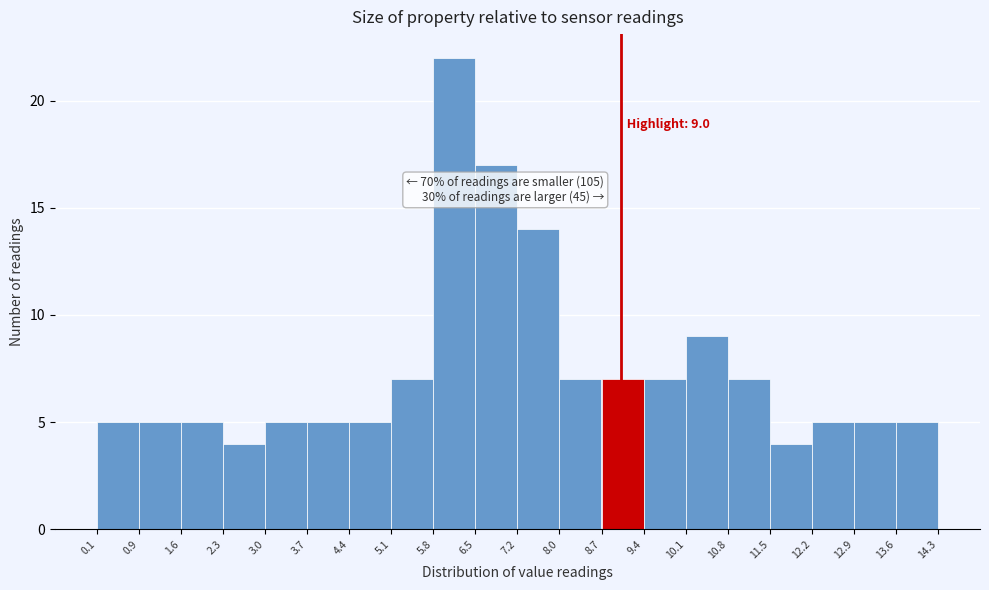

Over which range of the x-axis is the bar tallest?

5.8 to 6.5